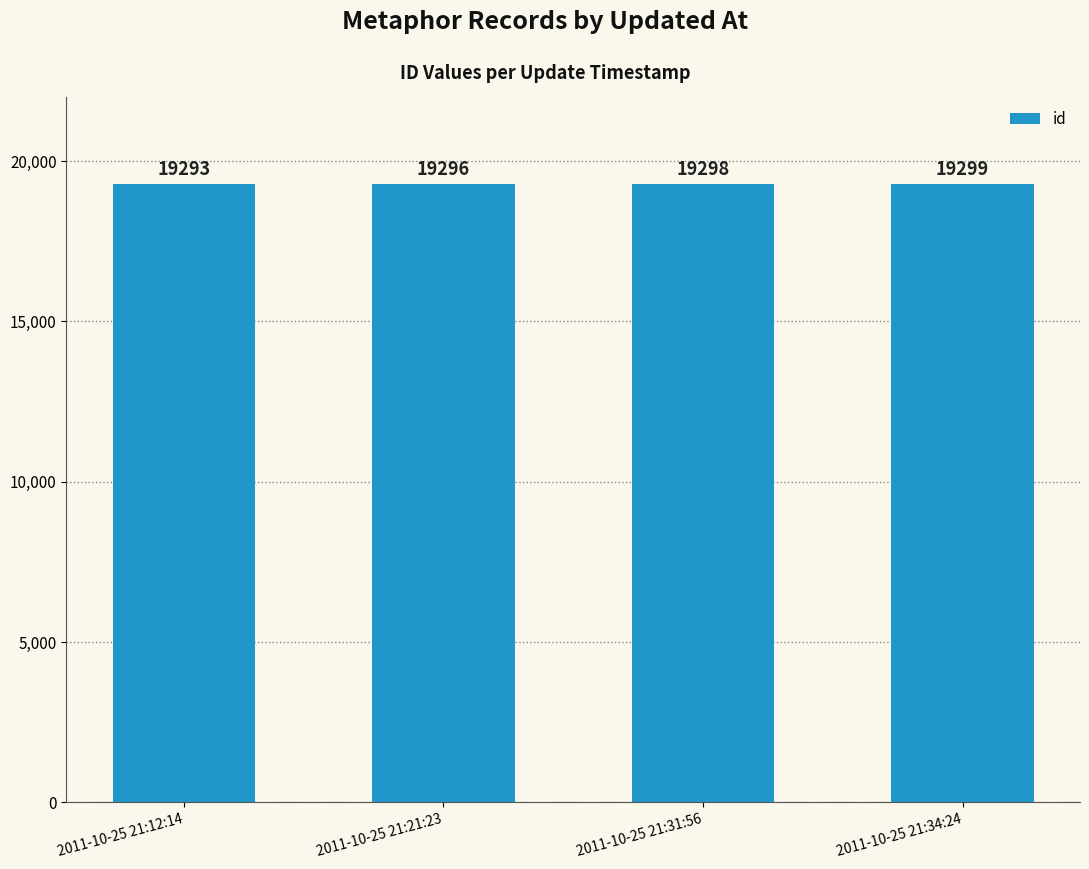

List the labels in order of value, largest first.

2011-10-25 21:34:24, 2011-10-25 21:31:56, 2011-10-25 21:21:23, 2011-10-25 21:12:14